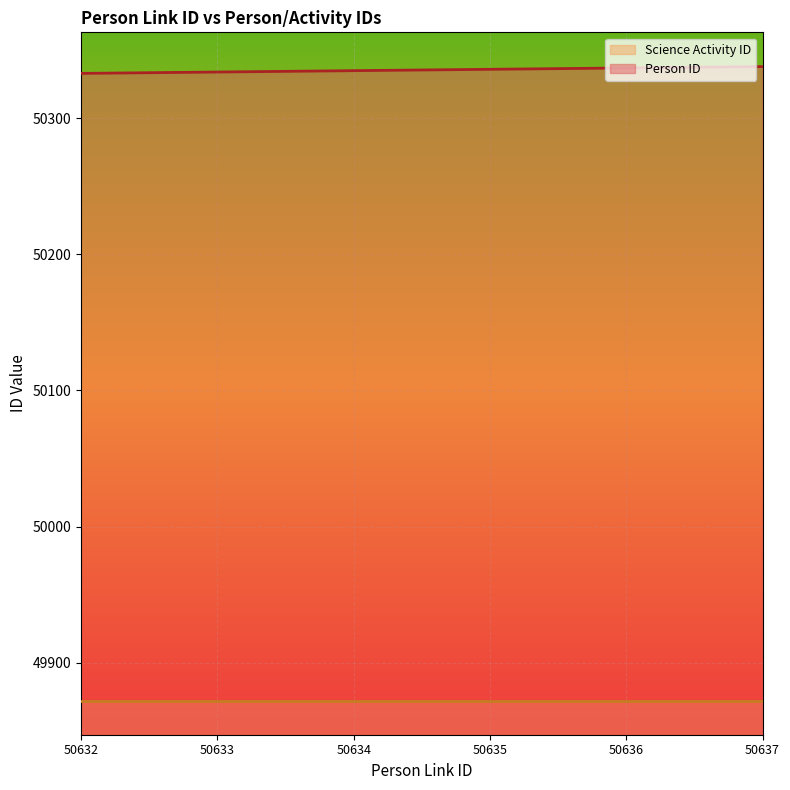

List the labels in order of value, largest first.

50637, 50636, 50635, 50634, 50633, 50632